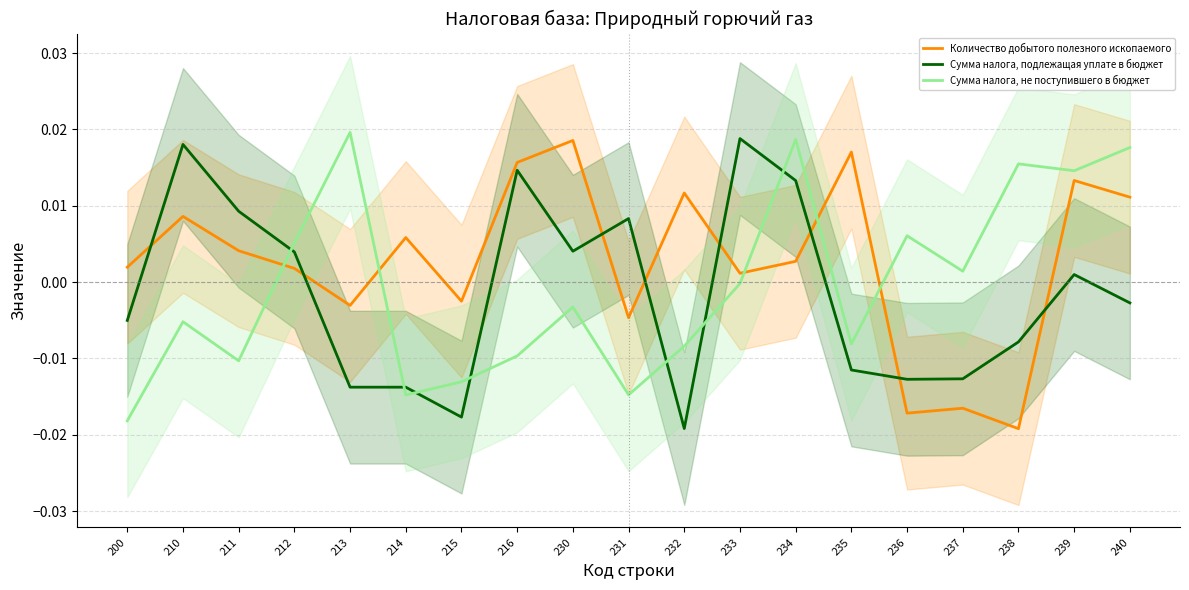

At which category does Сумма налога, подлежащая уплате в бюджет reach its first local peak?

210